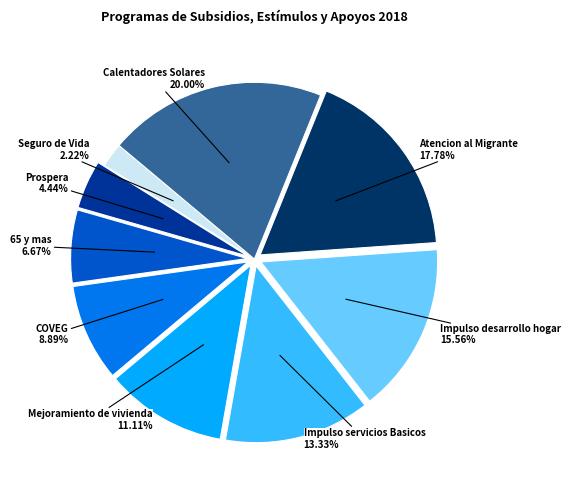

Is there a majority slice in this chart?

No